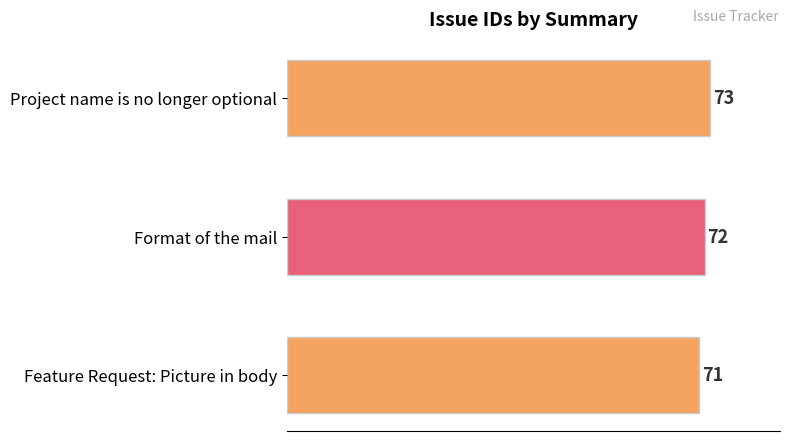

List the labels in order of value, largest first.

Project name is no longer optional, Format of the mail, Feature Request: Picture in body